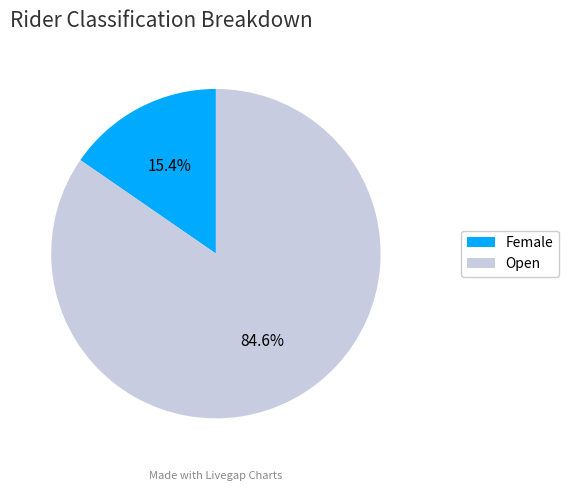

What is the majority slice?

Open